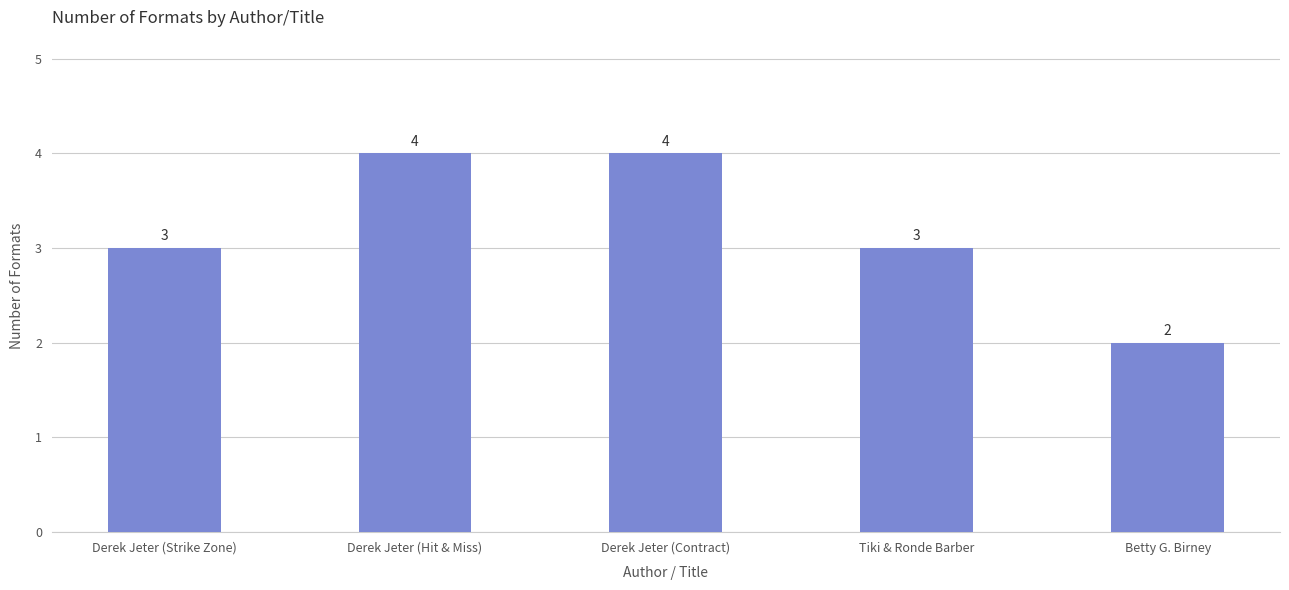

The chart shows a value of 1 at Derek Jeter (Hit & Miss). True or false?

False